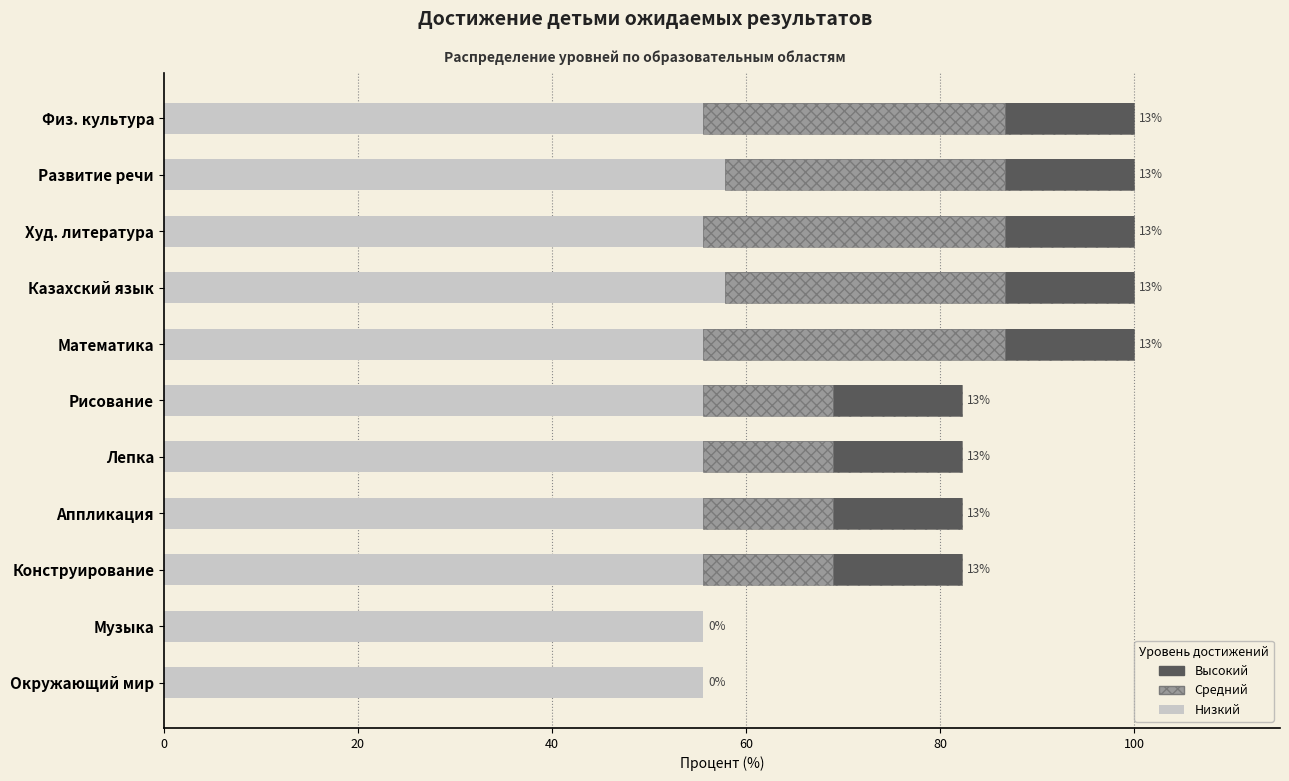

True or false: Высокий has a value of 23.6 at Лепка.

False